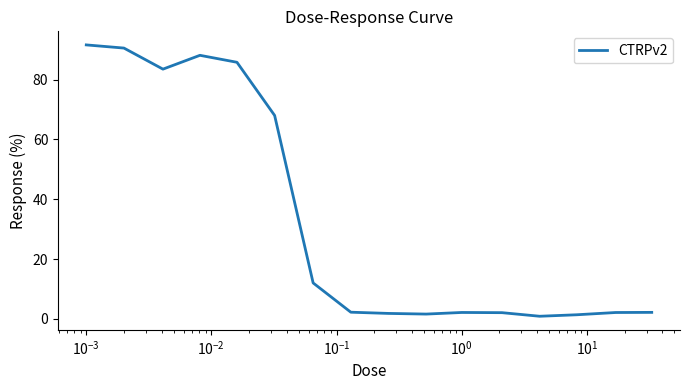

What is the greatest value displayed?

91.6